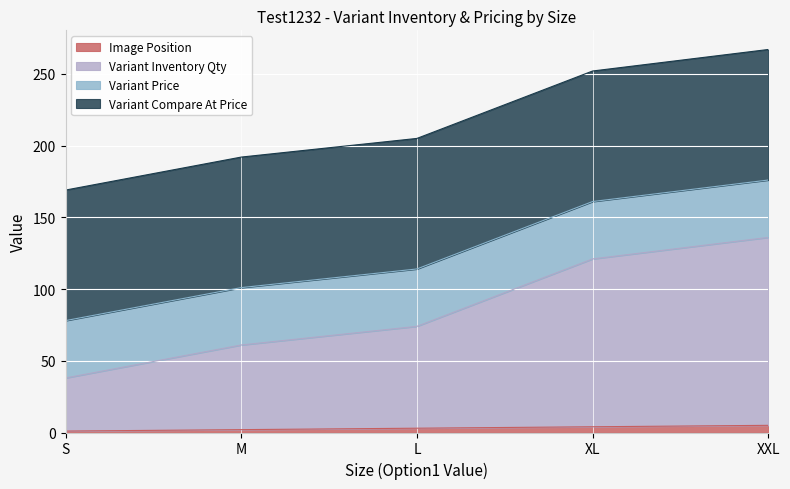

True or false: Image Position and Variant Inventory Qty cross at least once.

False